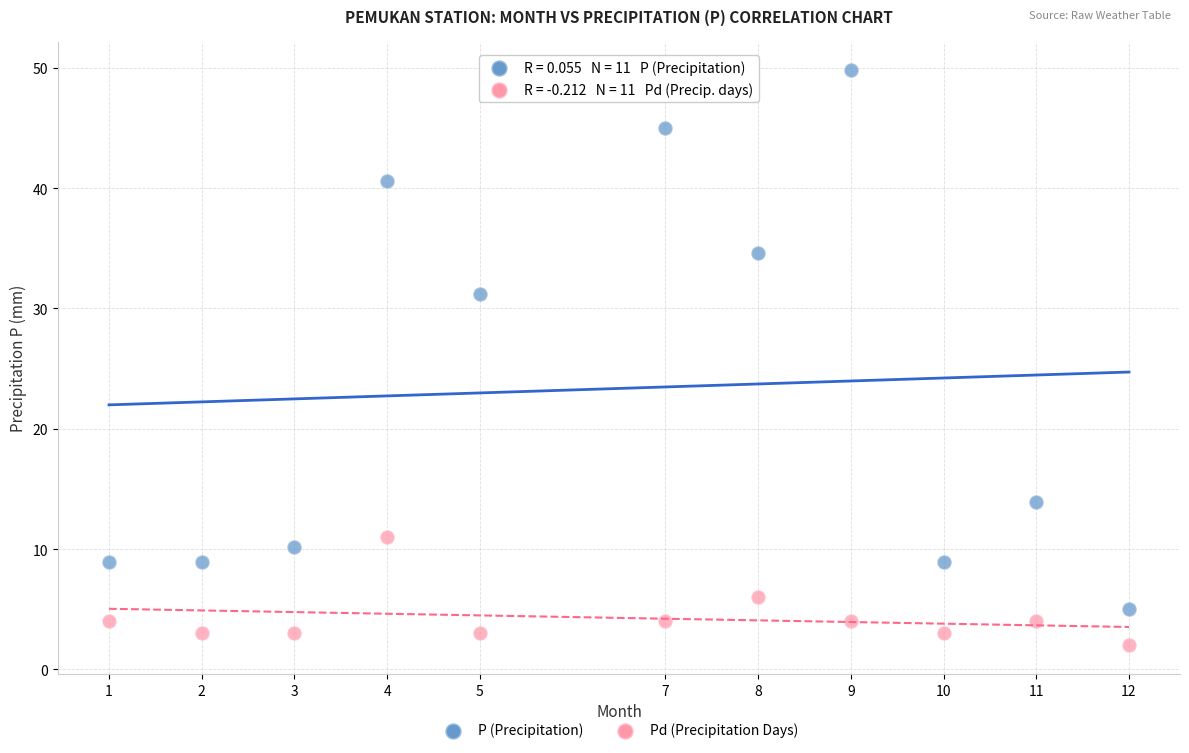

Across all series, what Y value is closest to 25?

31.2